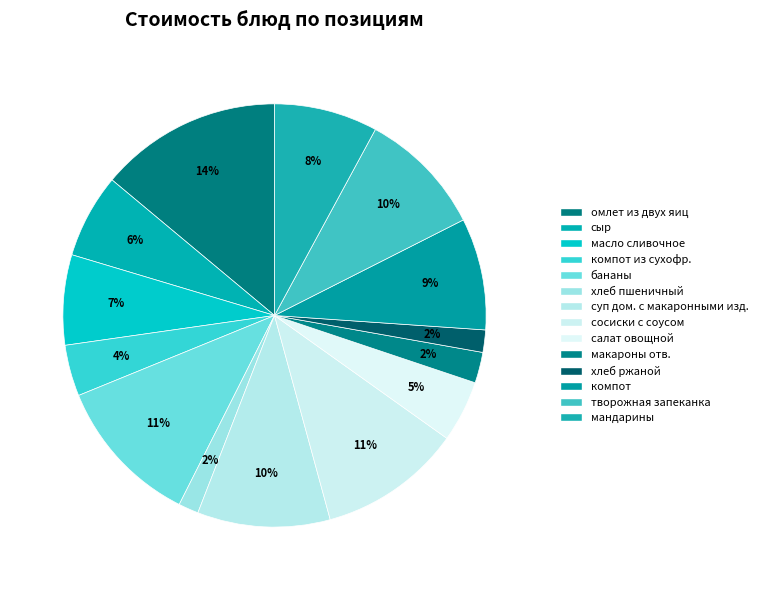

What percentage is NOT represented by омлет из двух яиц?

86.1%